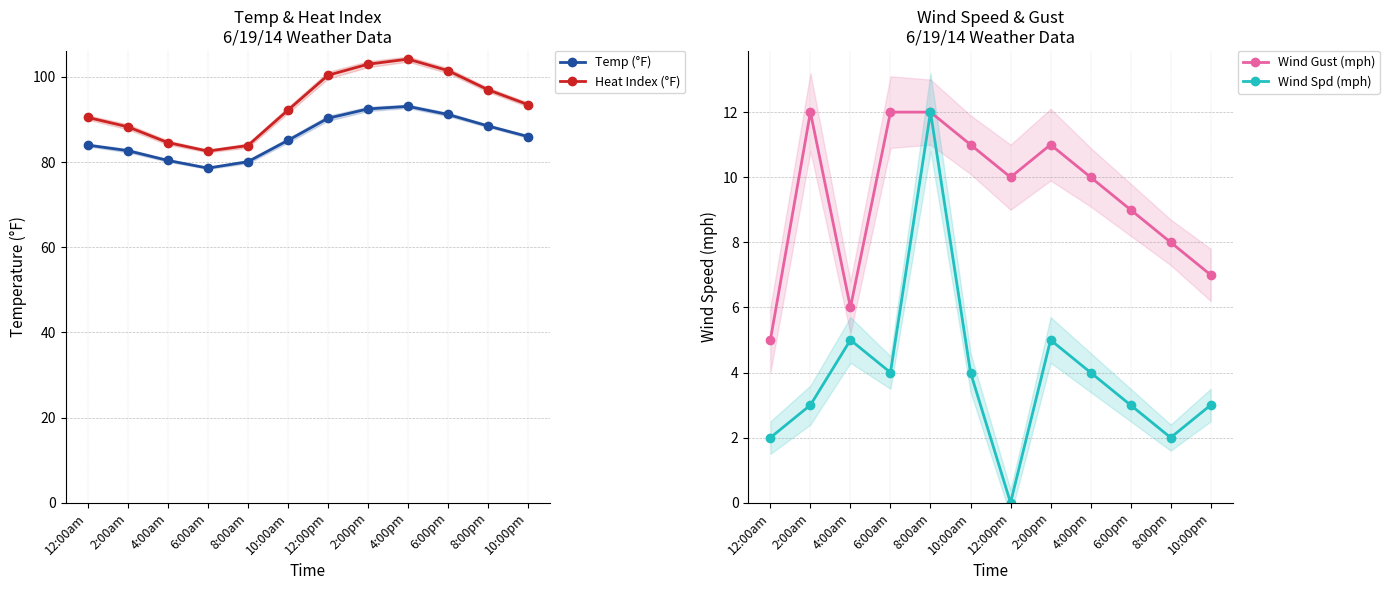

What are all the series names shown in the legend?

Temp (°F), Heat Index (°F), Wind Gust (mph), Wind Spd (mph)